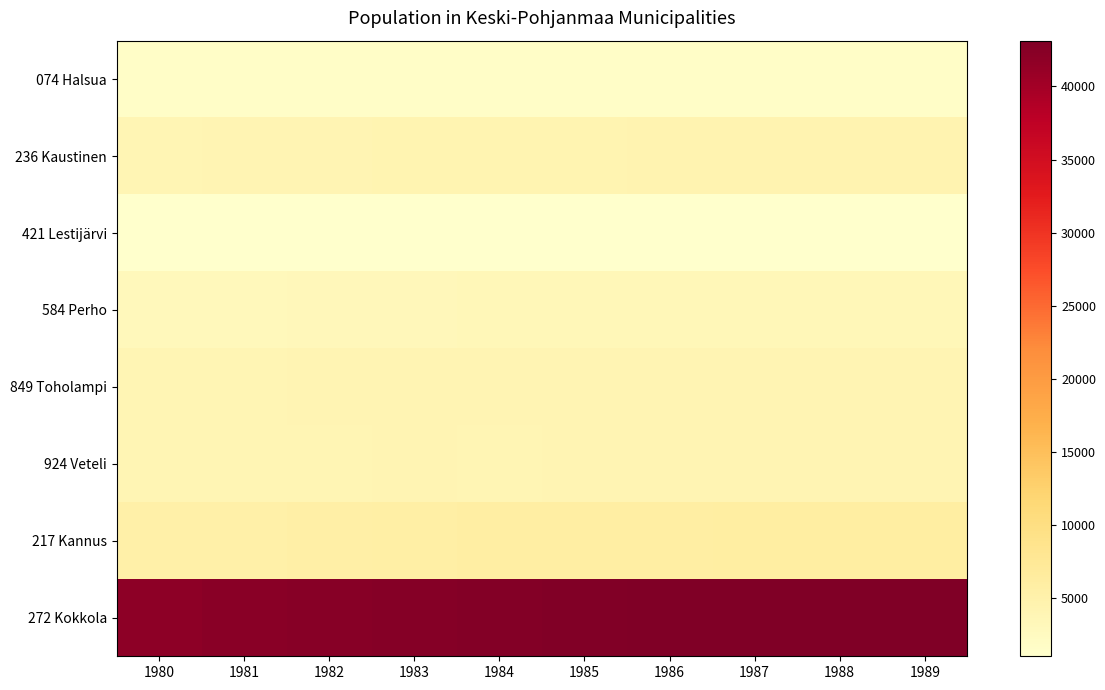

At 1987, list the series in order from smallest to largest.

421 Lestijärvi, 074 Halsua, 584 Perho, 849 Toholampi, 924 Veteli, 236 Kaustinen, 217 Kannus, 272 Kokkola